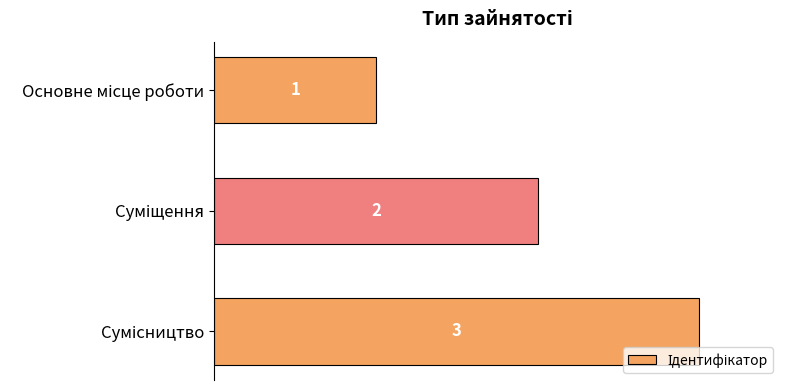

How many values are between 1 and 3?

3